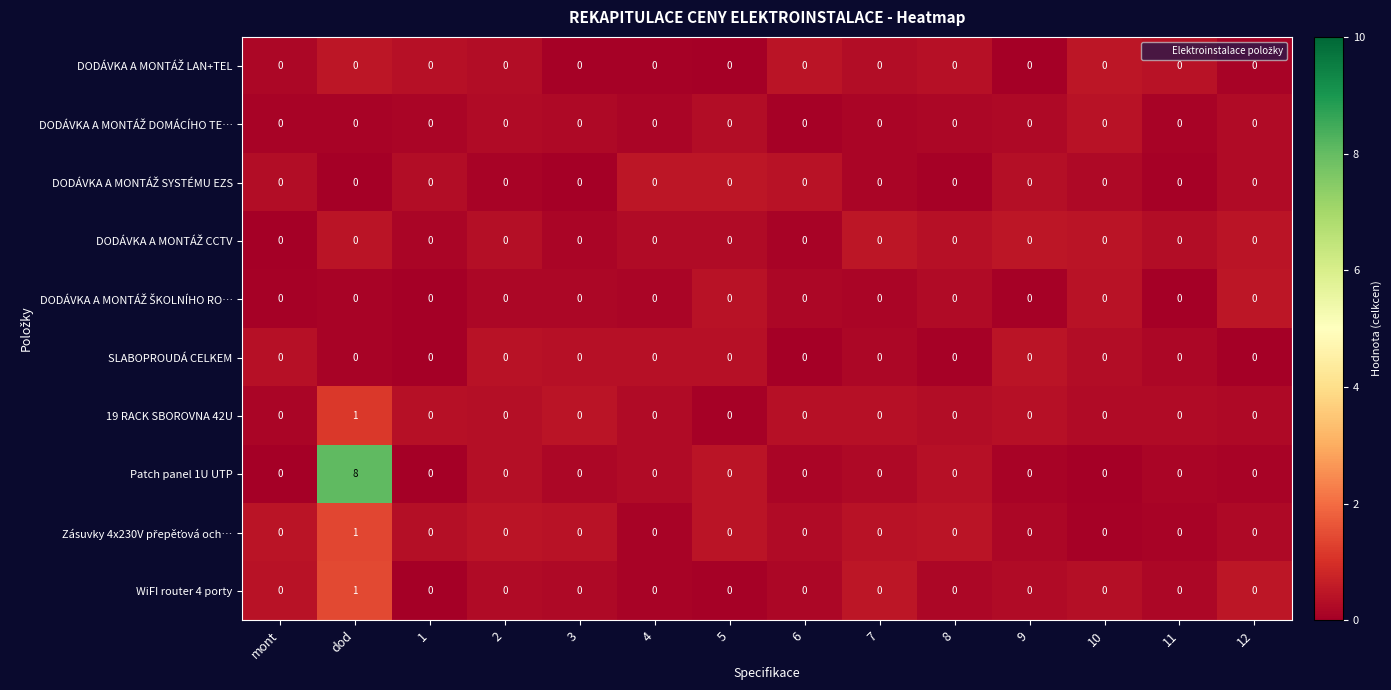

At which category is the sum across all series the highest?

dod